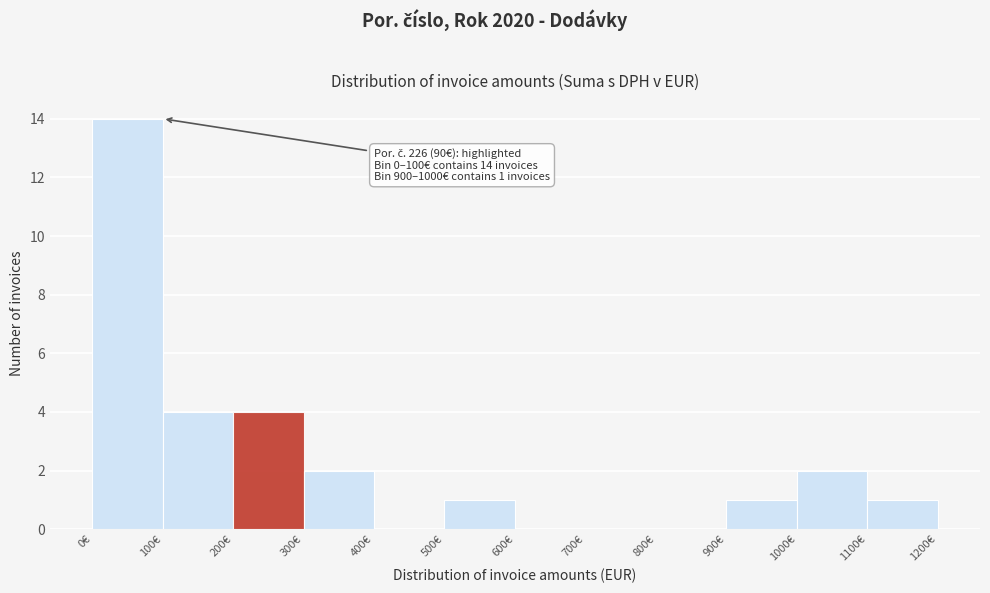

Over which range of the x-axis is the bar tallest?

0 to 100